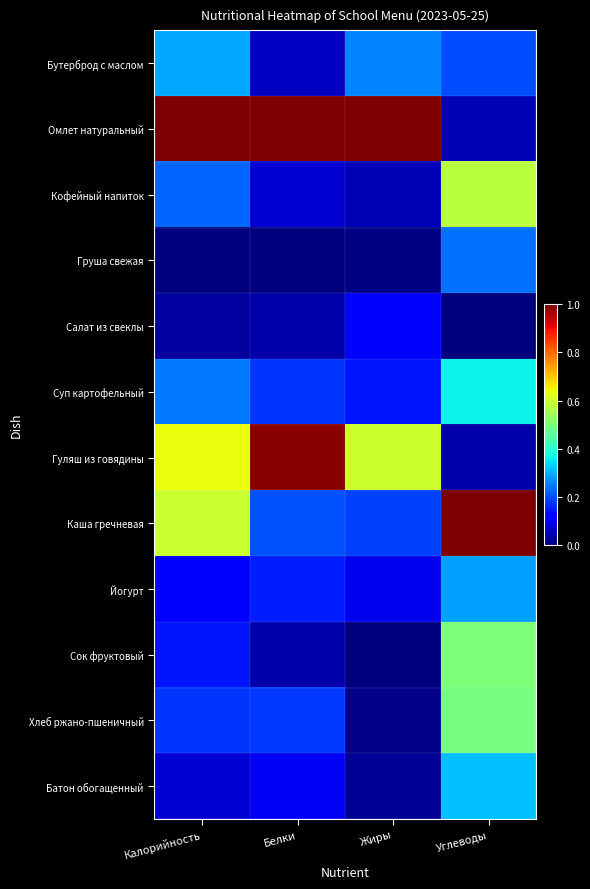

Which label corresponds to the largest value in the chart?

Калорийность